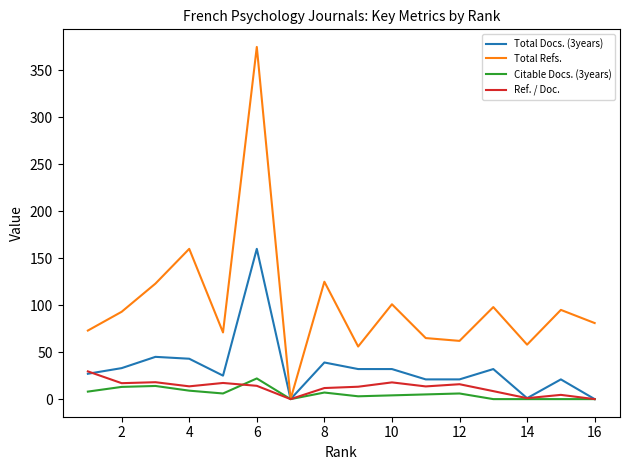

Count the number of categories in the chart.

16